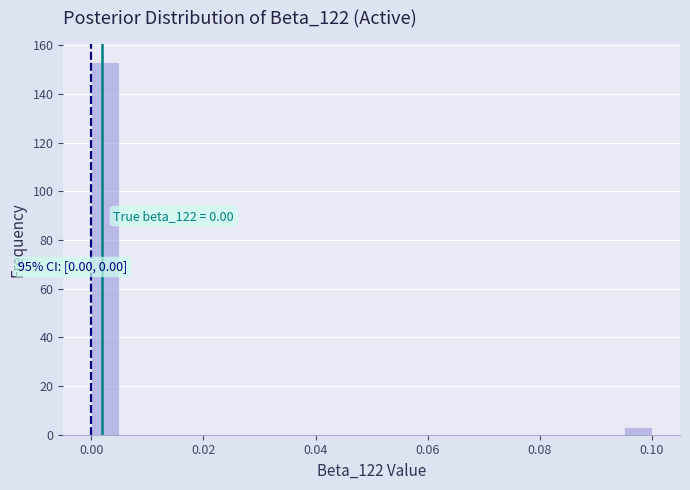

Read against the x-axis, roughly where is the centre of the tallest bar?

0.002